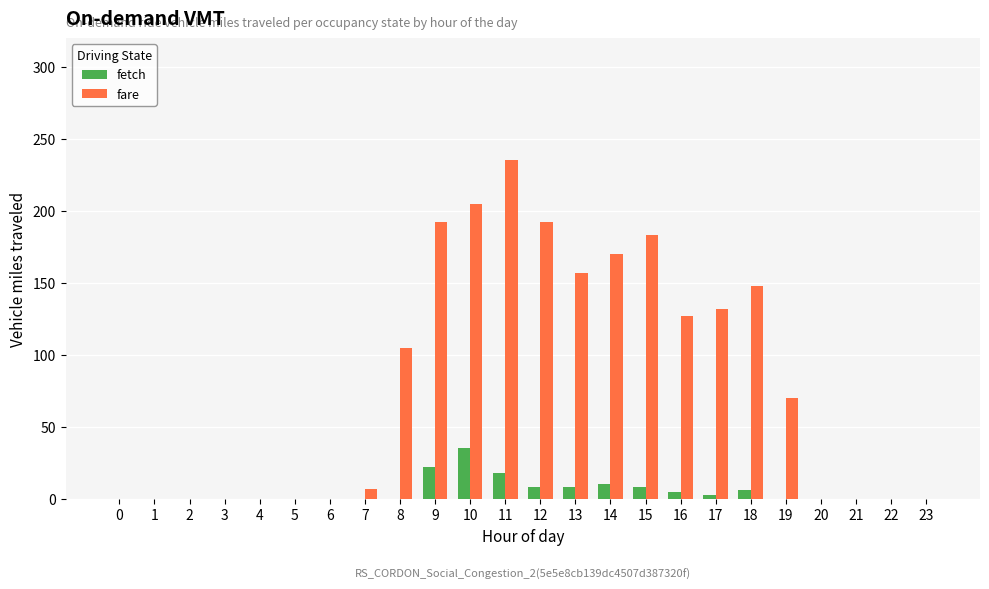

At which category does the chart reach its peak across all series?

11